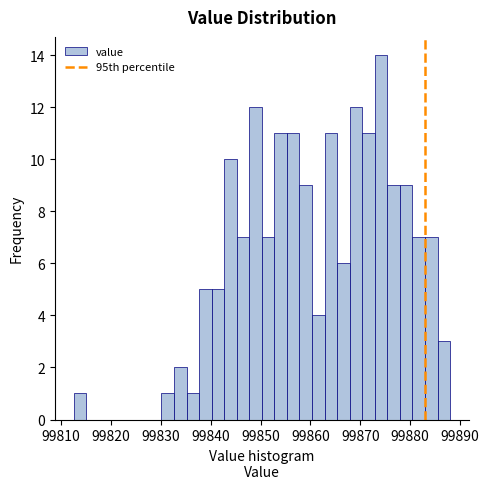

Read against the x-axis, roughly where is the centre of the tallest bar?

99874